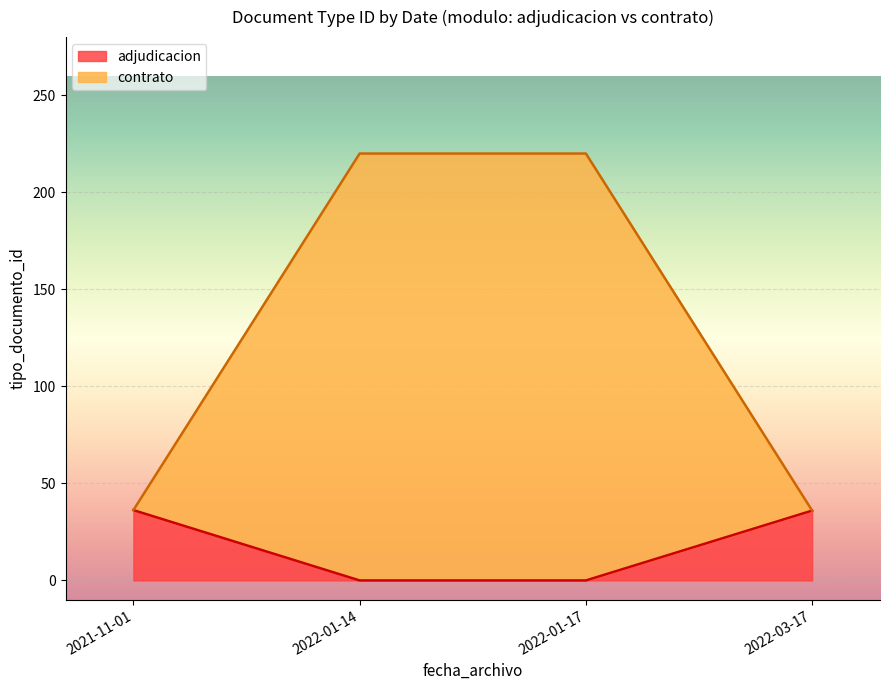

At 2021-11-01, list the series in order from largest to smallest.

contrato, adjudicacion